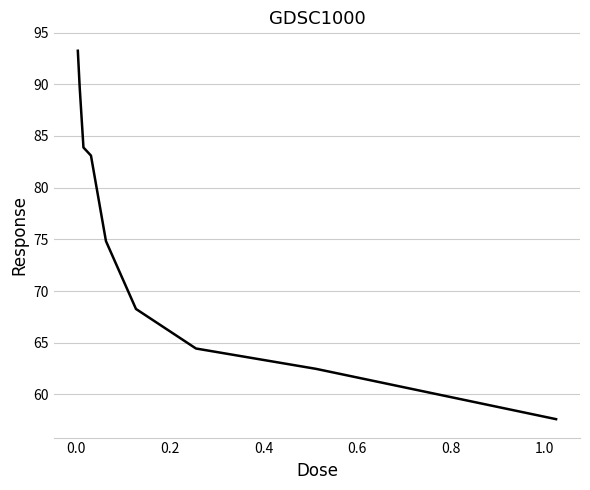

What is the greatest value displayed?

93.2